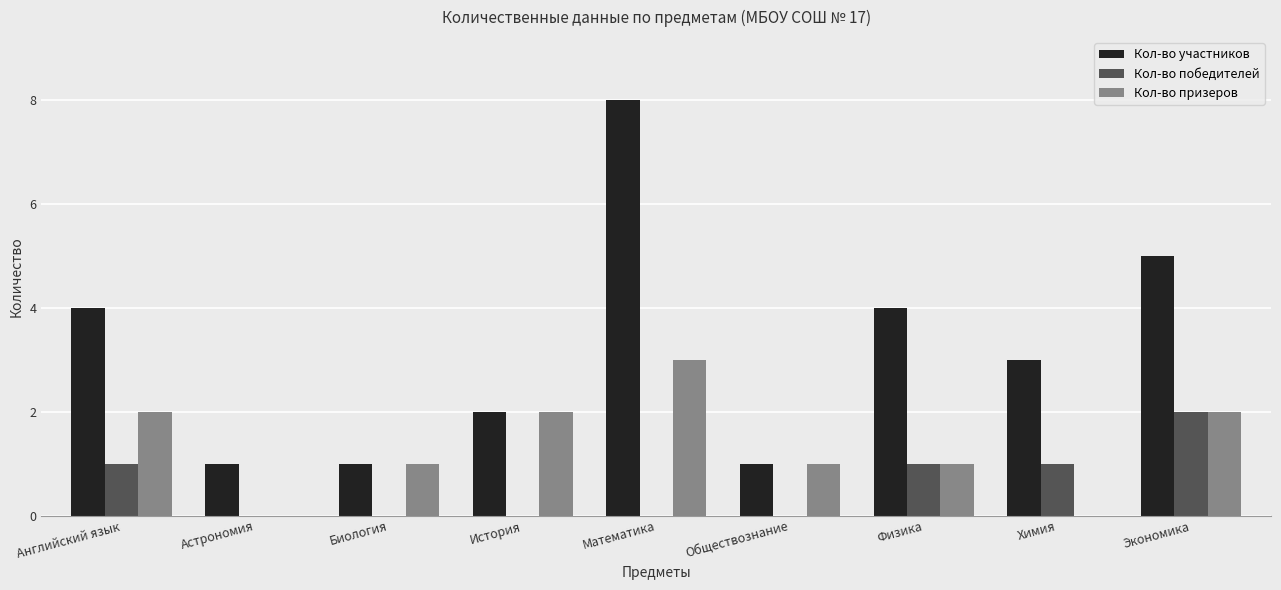

What is the average value of the Кол-во участников series?

3